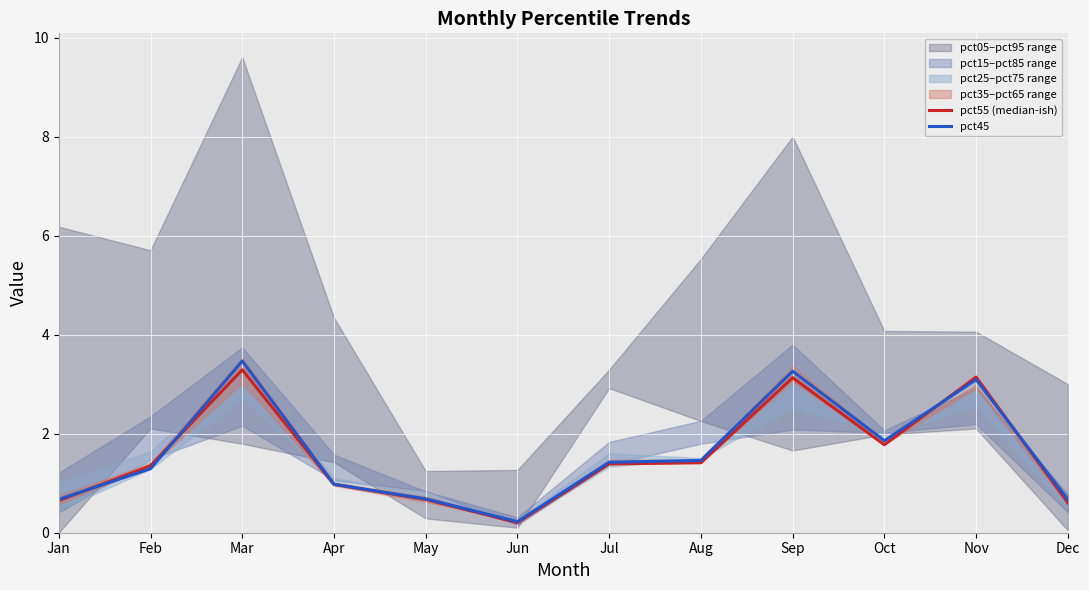

What is the value of the pct55 (median-ish) point at the 4th from the left?

1.0